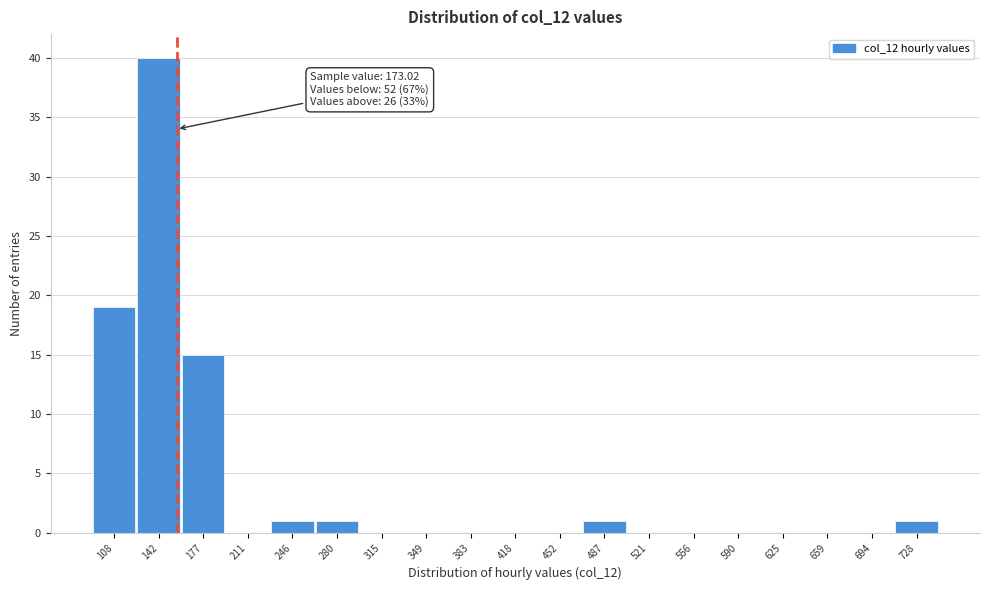

Reading left to right, what are all the values shown in this chart?

108=19	142=40	177=15	211=0	246=1	280=1	315=0	349=0	383=0	418=0	452=0	487=1	521=0	556=0	590=0	625=0	659=0	694=0	728=1